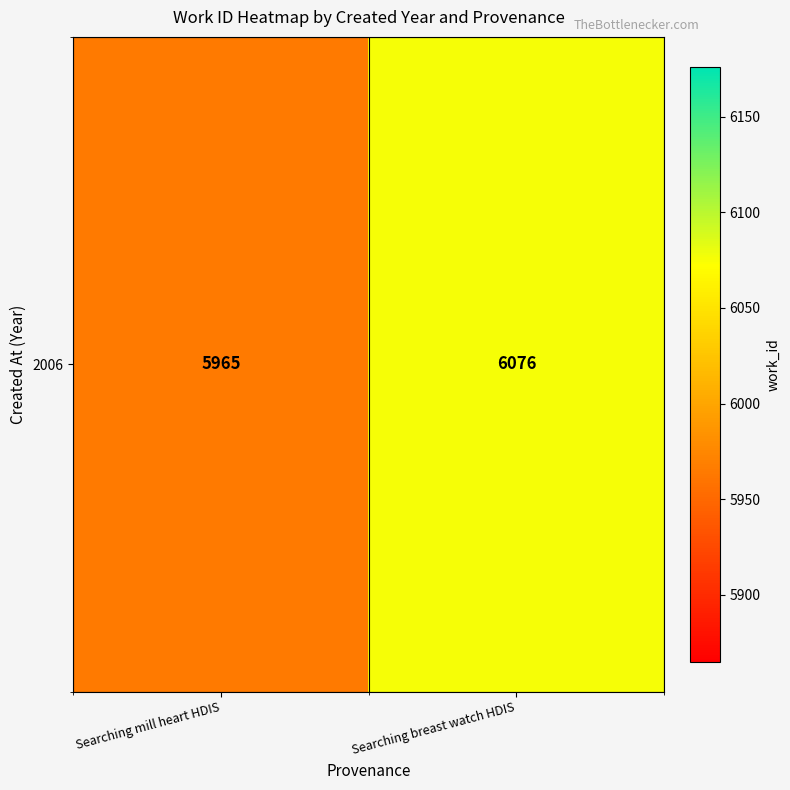

The chart shows a value of 1643 at Searching mill heart HDIS. True or false?

False